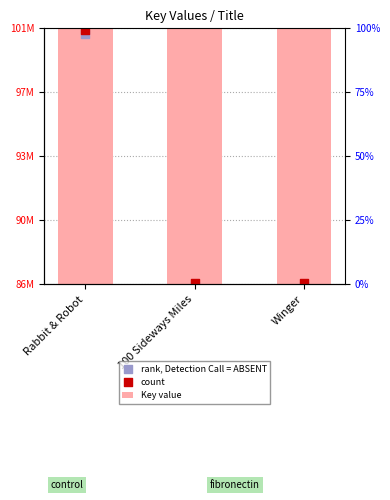

What are all the series names shown in the legend?

Key value, rank, Detection Call = ABSENT, count